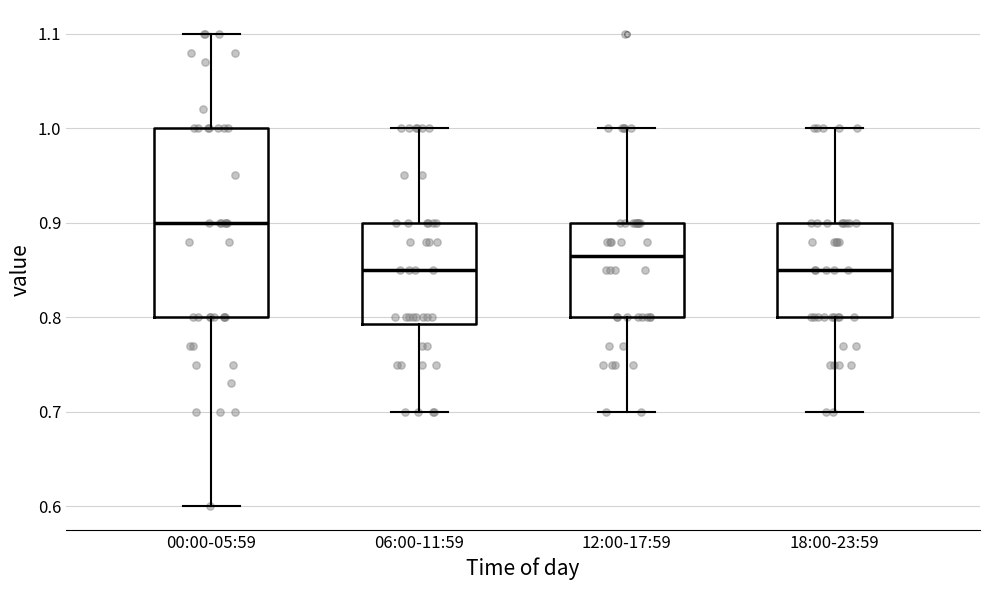

Reading left to right, read every box against the y-axis: the position of its median line, the range the box covers, and the ends of its whiskers. The values are not printed on the chart, so give them approximately, as read against the axis.

00:00-05:59: median 0.90, box 0.80 to 1.00, whiskers 0.60 to 1.10
06:00-11:59: median 0.85, box 0.79 to 0.90, whiskers 0.70 to 1.00
12:00-17:59: median 0.87, box 0.80 to 0.90, whiskers 0.70 to 1.00
18:00-23:59: median 0.85, box 0.80 to 0.90, whiskers 0.70 to 1.00